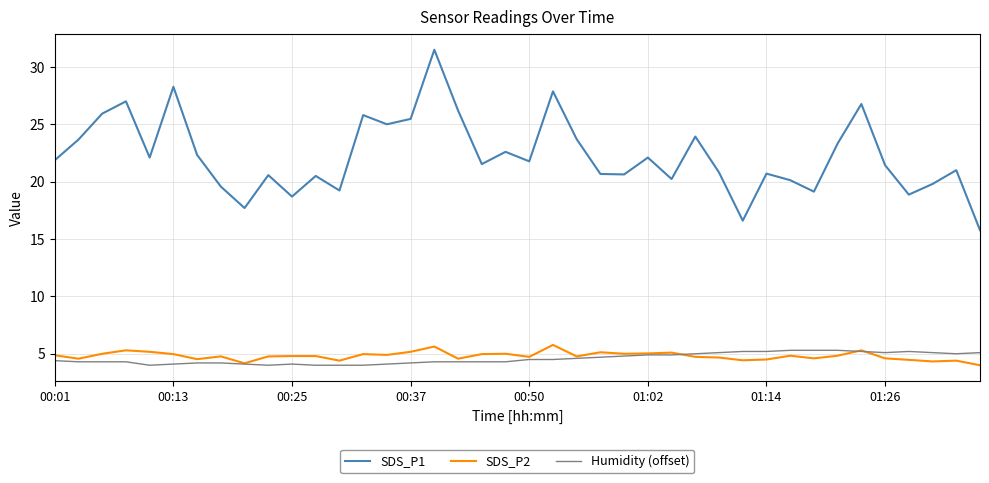

How many distinct data groups are displayed?

3